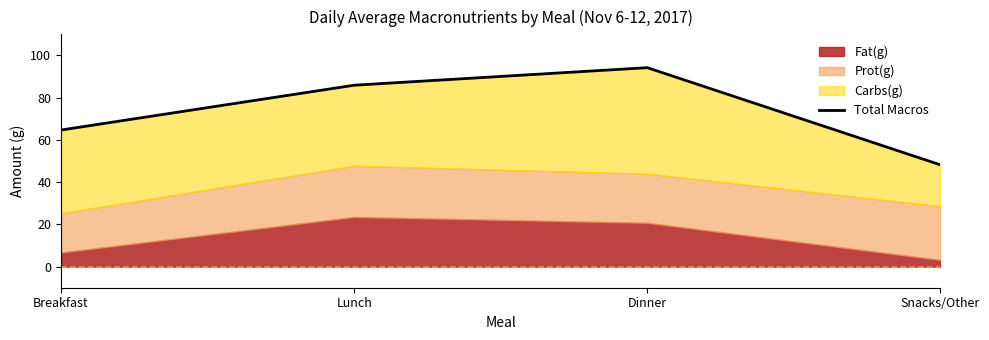

How many values are below 85?

2